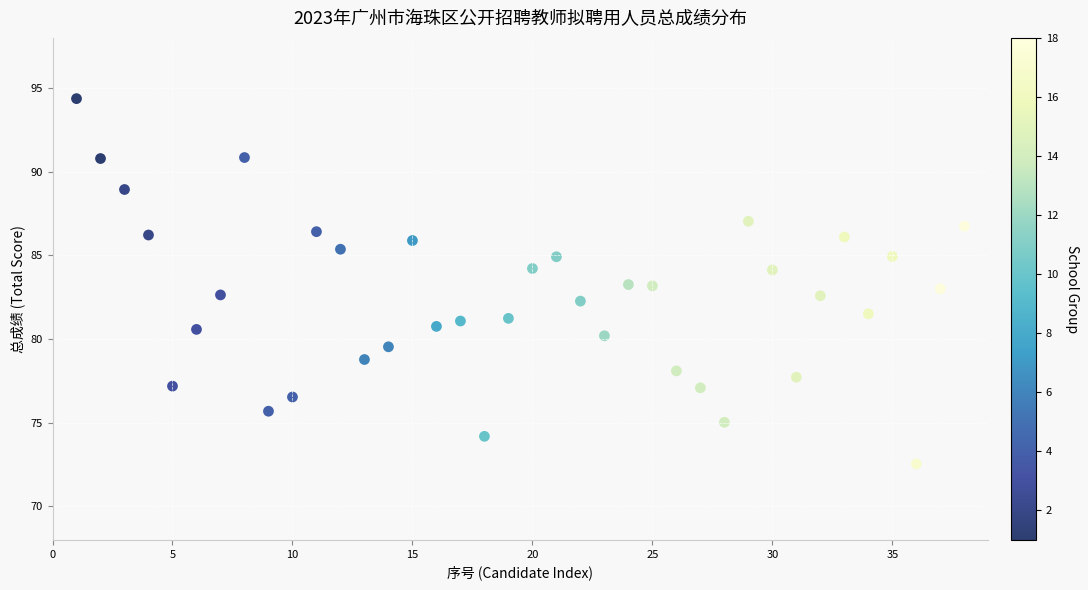

What is the range of X values (max minus min)?

37.0